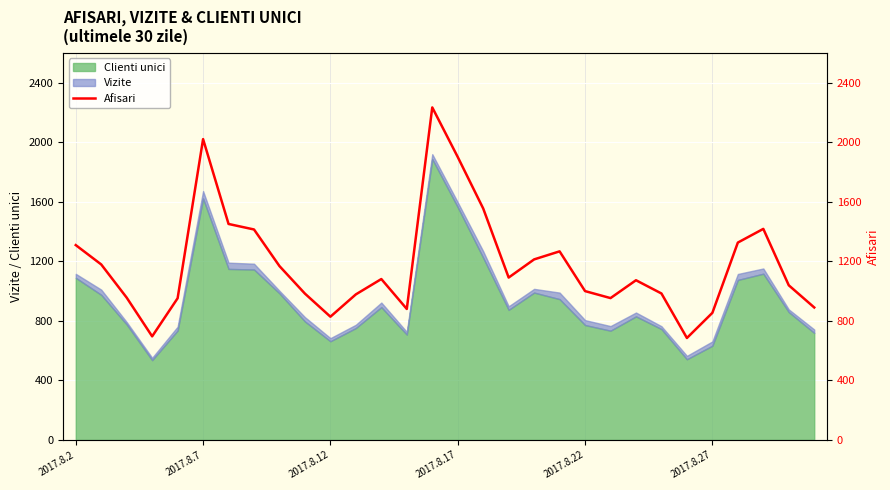

At which label does the data first exceed 1080?

2017.8.2